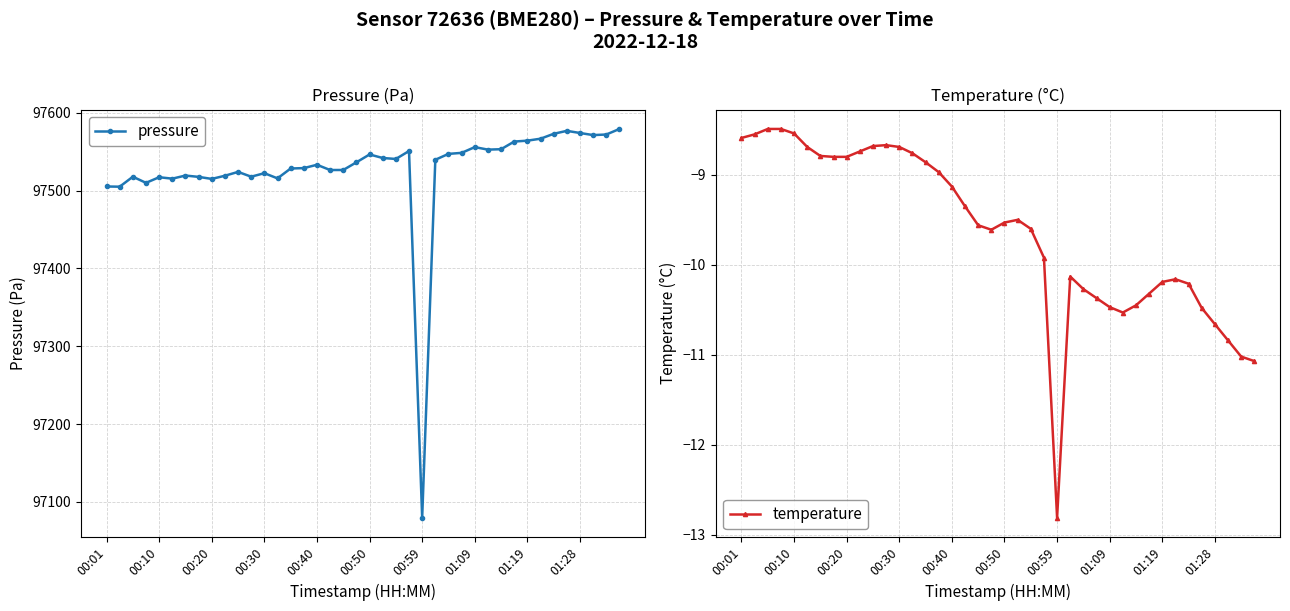

How many series are shown in this chart?

2